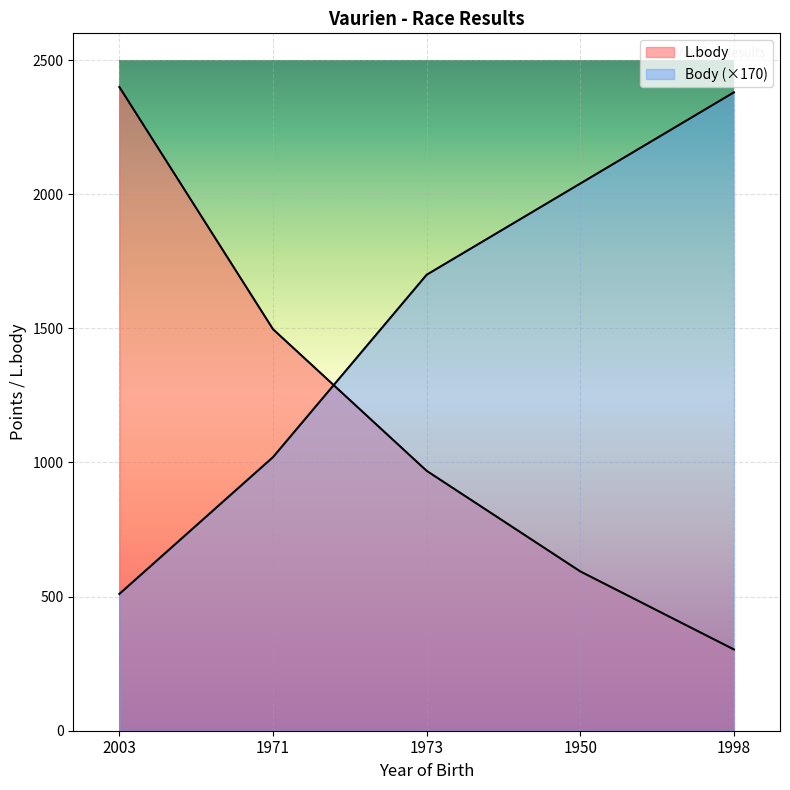

Which series changed the most between 1973 and 1998?

Body